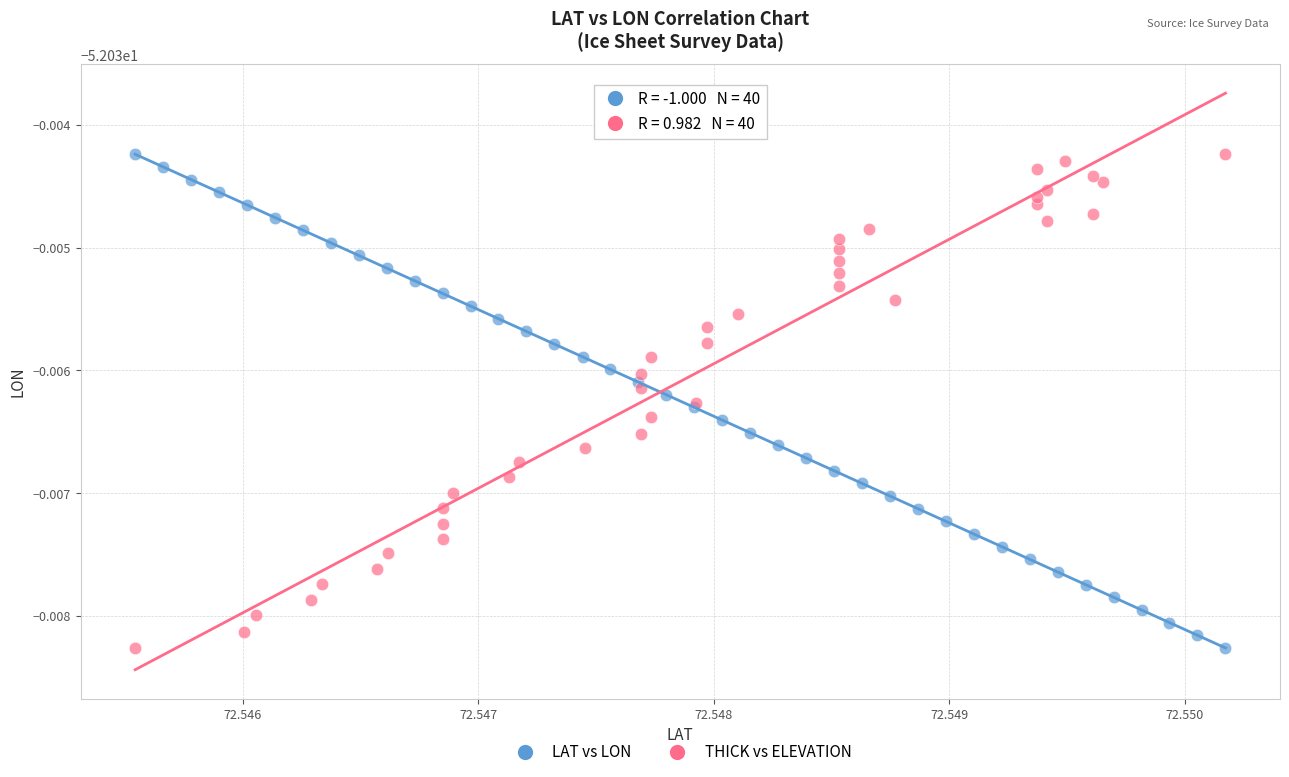

What are all the series names shown in the legend?

LAT vs LON, THICK vs ELEVATION